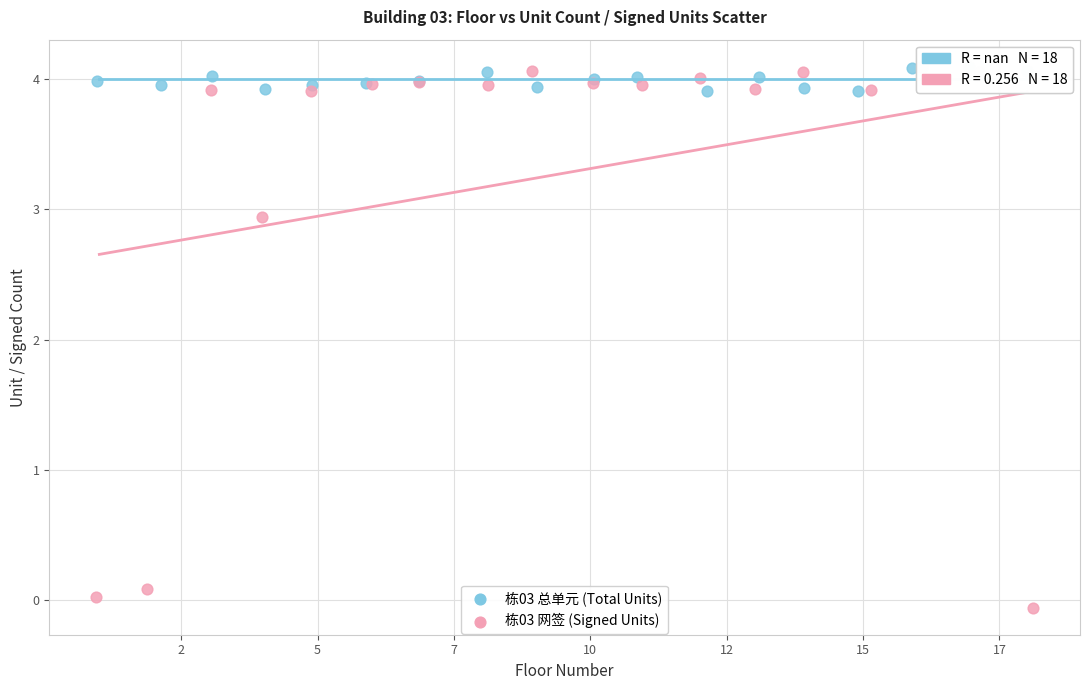

Which series reaches the minimum Y coordinate?

栋03 网签 (Signed Units)